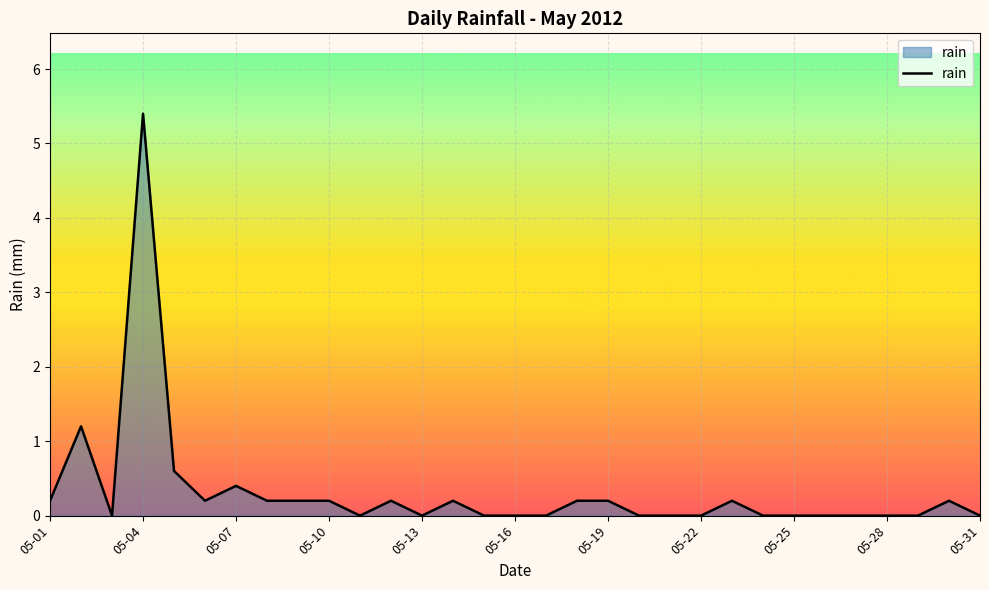

What is the difference between the maximum and minimum values?

5.4